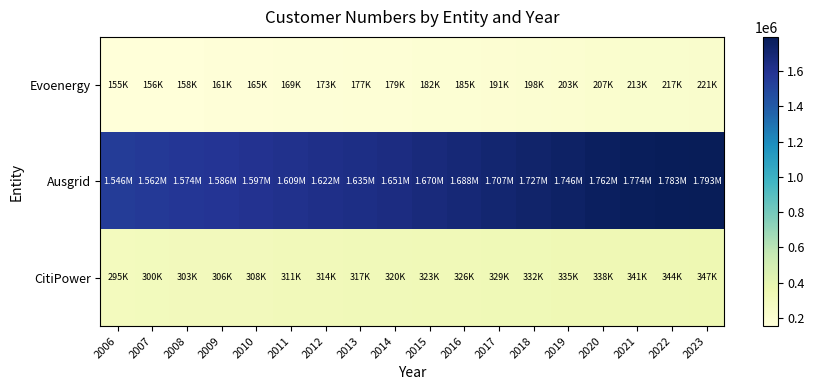

Between 2006 and 2021, which series saw the biggest shift?

Ausgrid